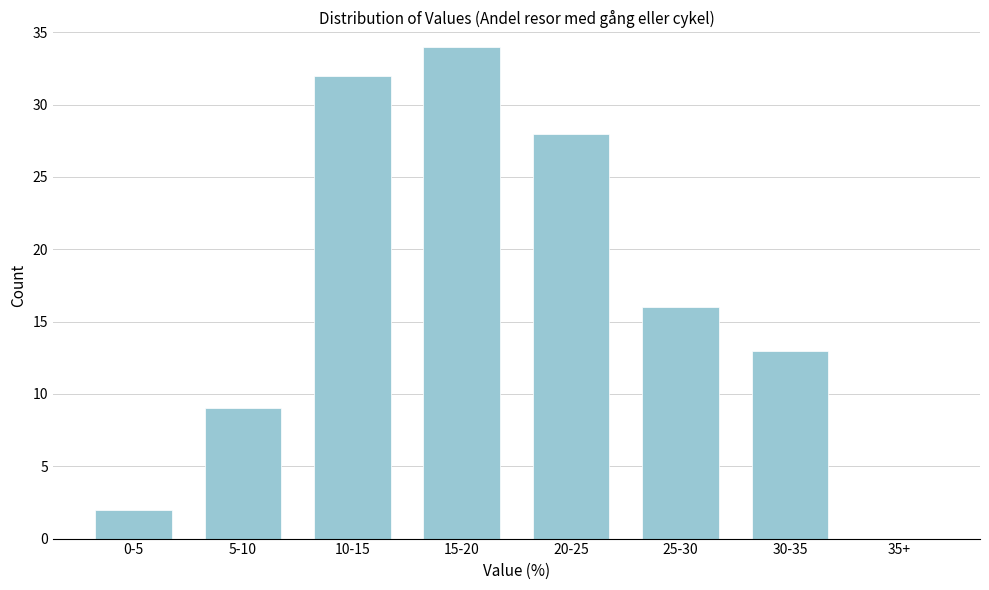

Reading left to right, list all the values displayed in this chart.

0-5=2	5-10=9	10-15=32	15-20=34	20-25=28	25-30=16	30-35=13	35+=0